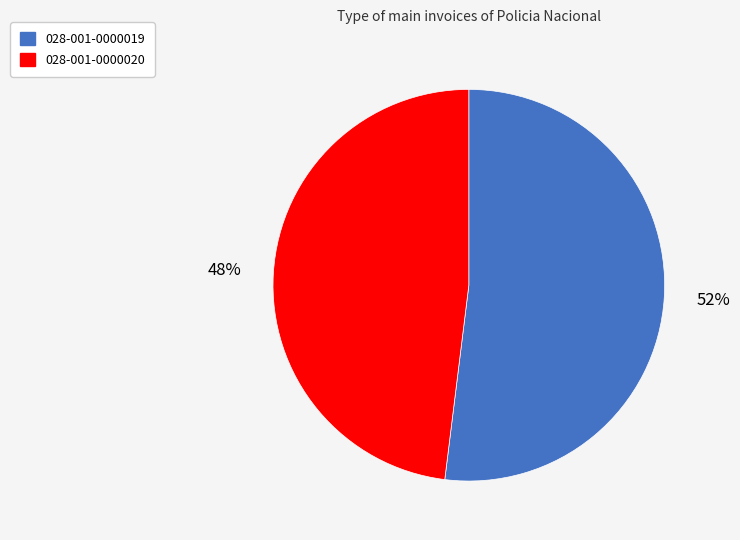

Do 028-001-0000020 and 028-001-0000019 together represent more than half of the pie?

Yes